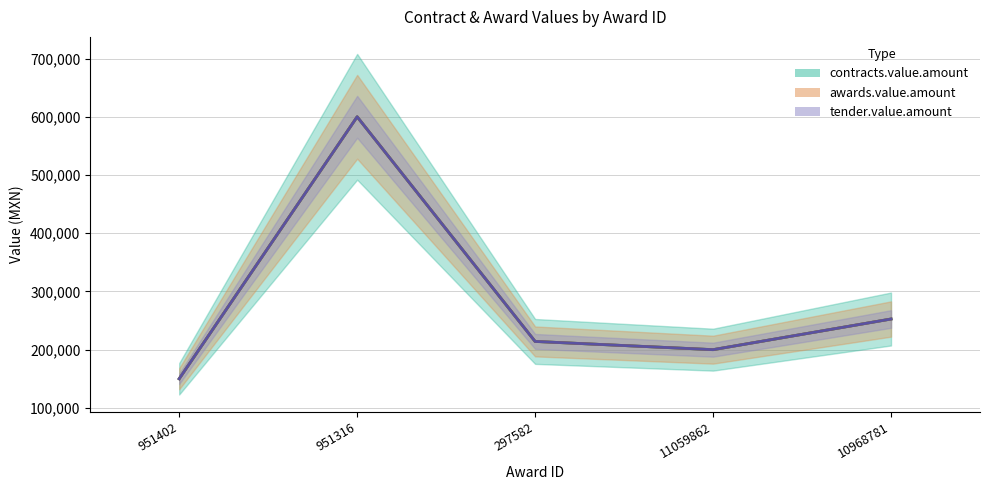

True or false: tender.value.amount and contracts.value.amount intersect in this chart.

False